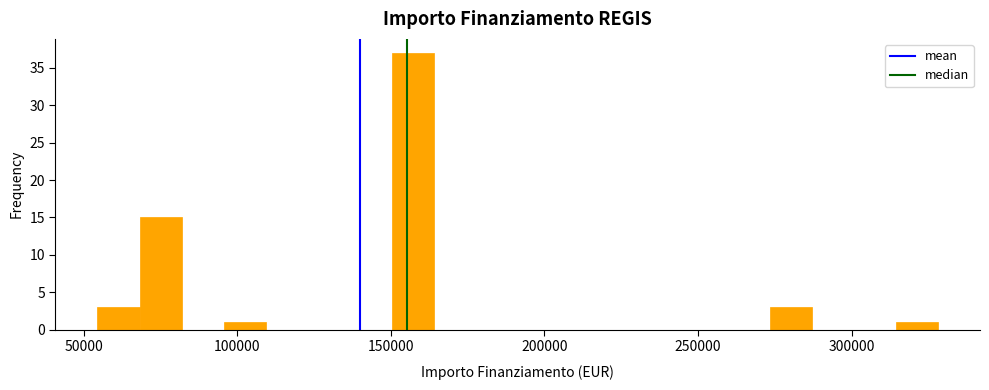

Around what value on the x-axis is the tallest bar? Give the approximate position of its centre, as read against the axis.

155000